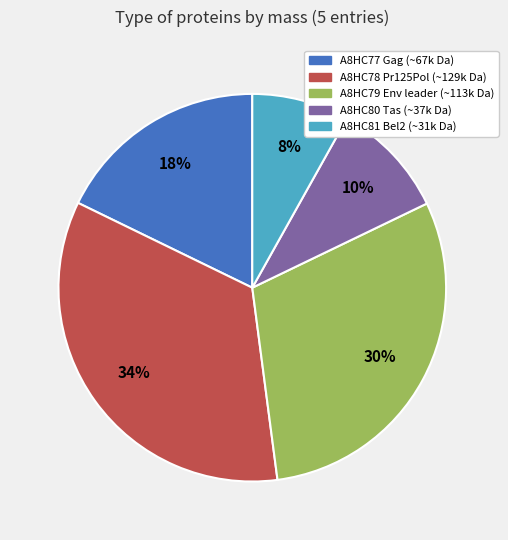

To the nearest percent, what is the difference between the largest and smallest slice percentages?

26%